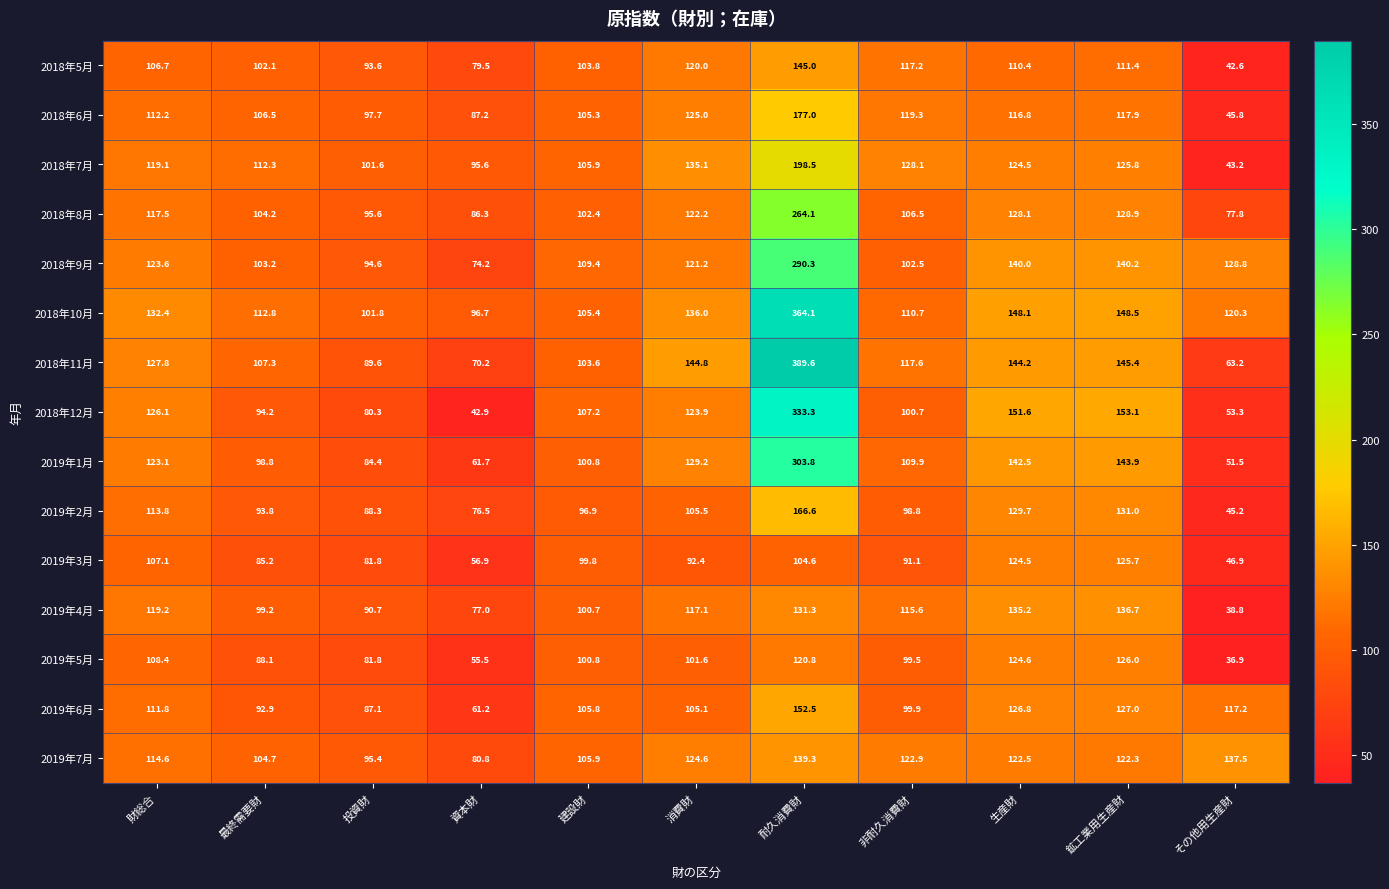

How many distinct data groups are displayed?

15